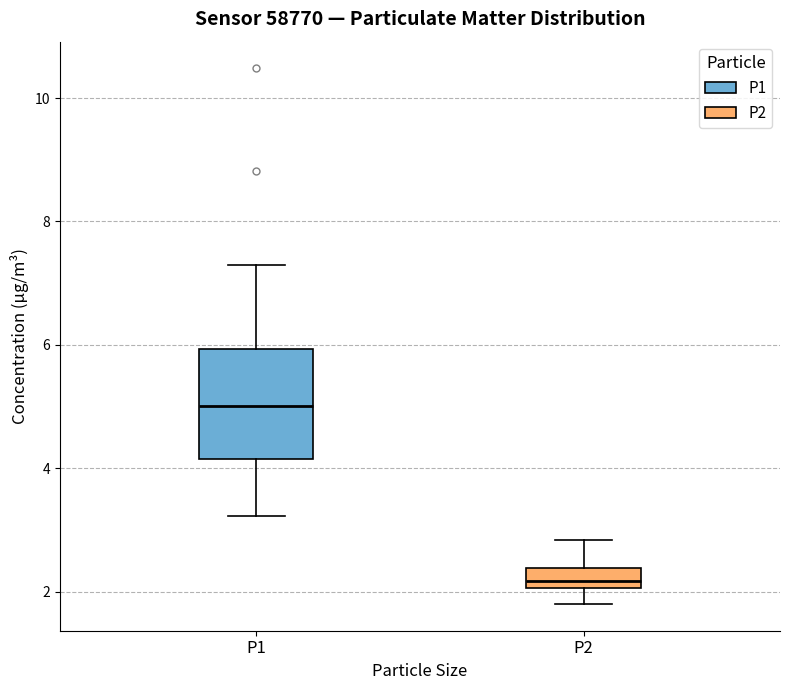

Which box has the highest median line?

P1